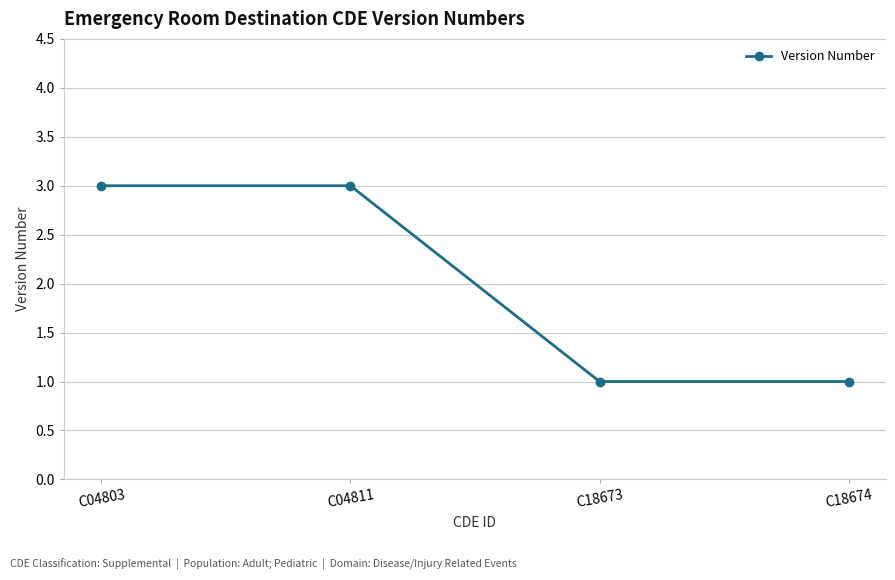

The value at C18673 is 0. True or false?

False